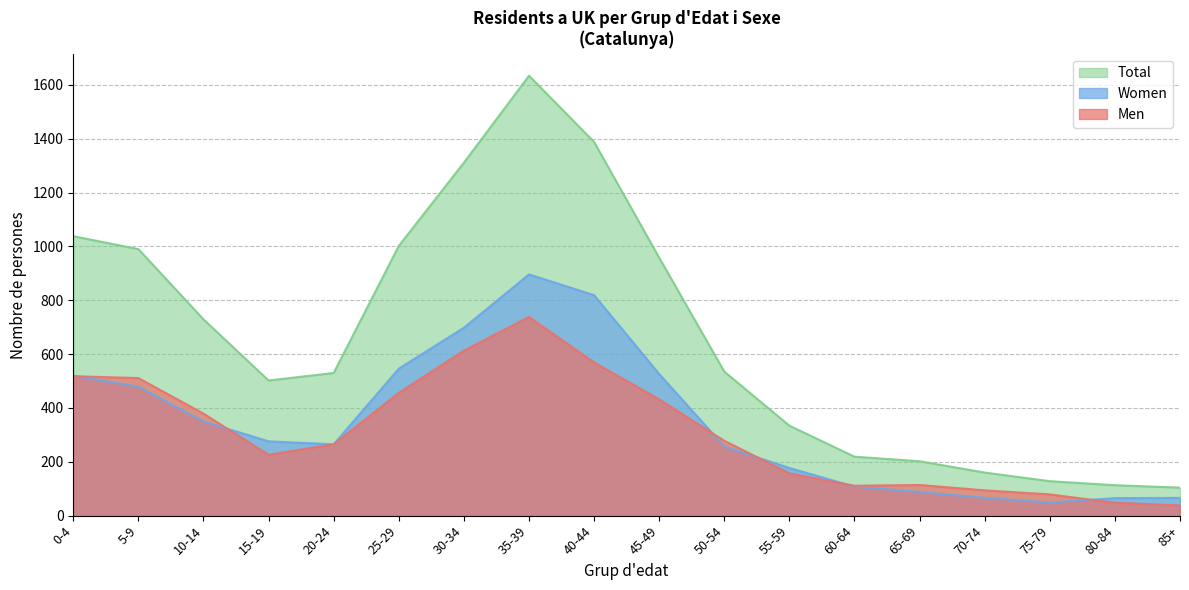

Where is the first local maximum for Total?

35-39